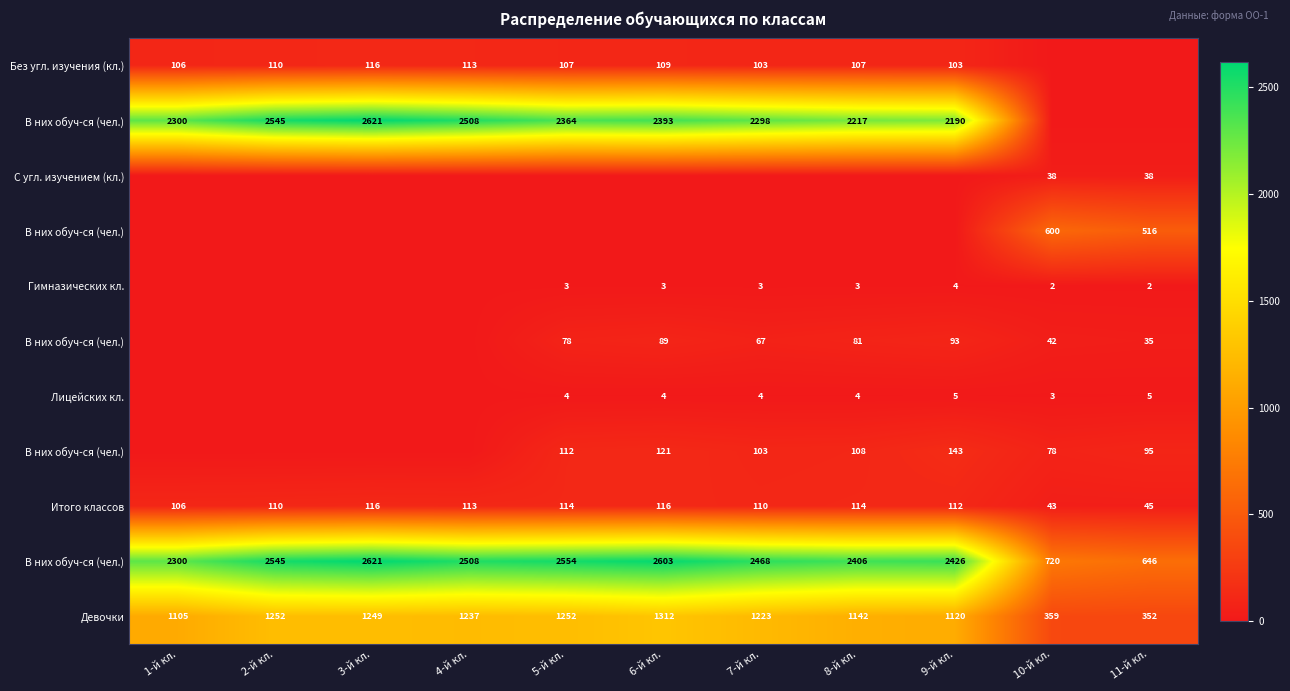

What is the total value across all series at 11-й кл.?

1734